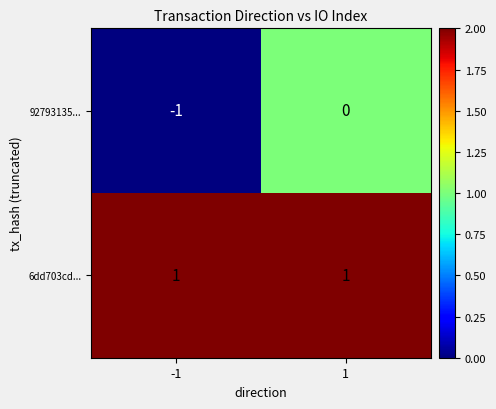

Which series has the largest range (max minus min)?

92793135...